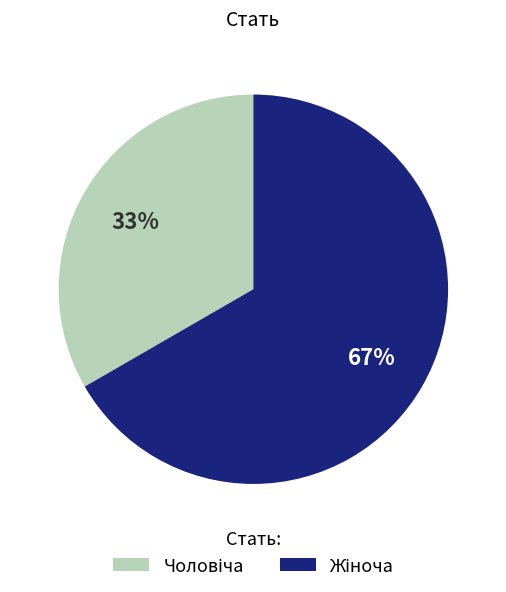

Does any single category account for the majority?

Yes